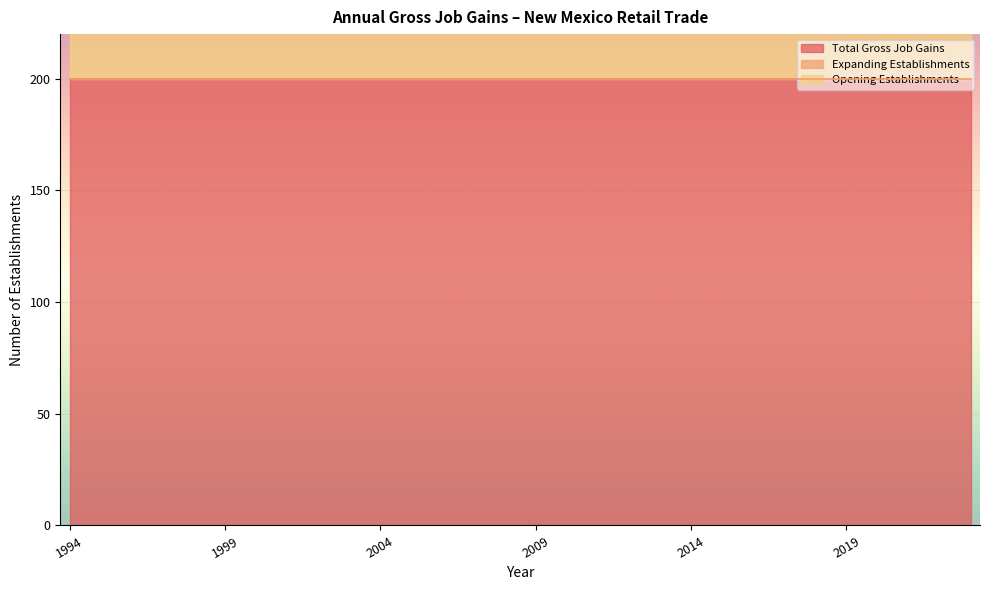

Which series has the widest spread of values?

Total Gross Job Gains